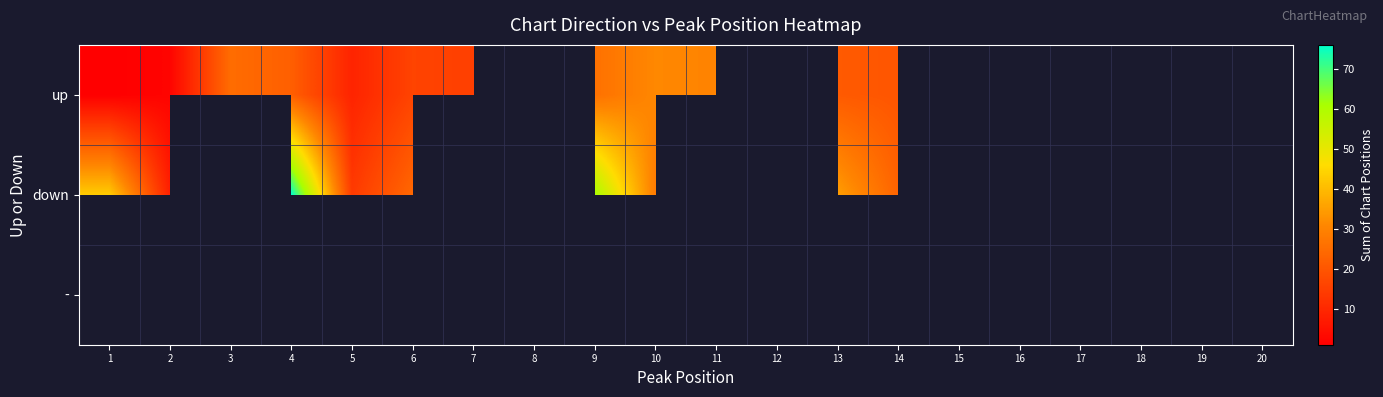

At which category does the chart reach its minimum across all series?

8